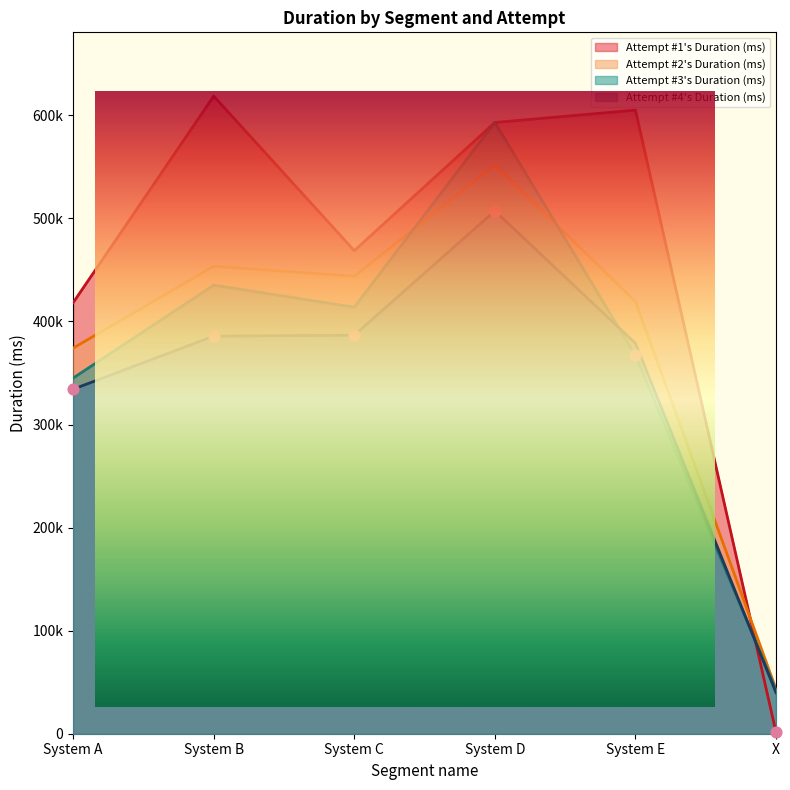

Which series has the largest Y range (max minus min)?

Attempt #1's Duration (ms)